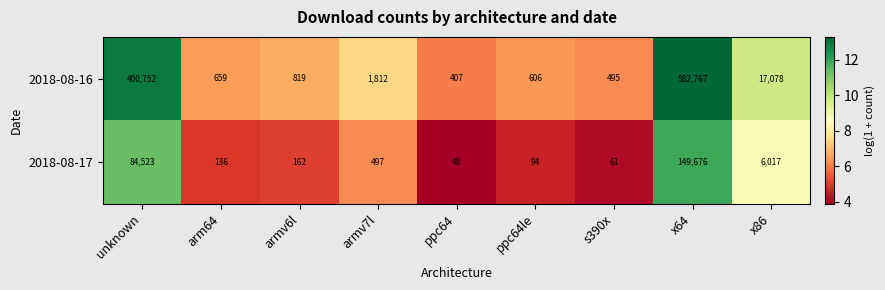

What is the sum of the 2018-08-16 values at s390x and x64?

583262